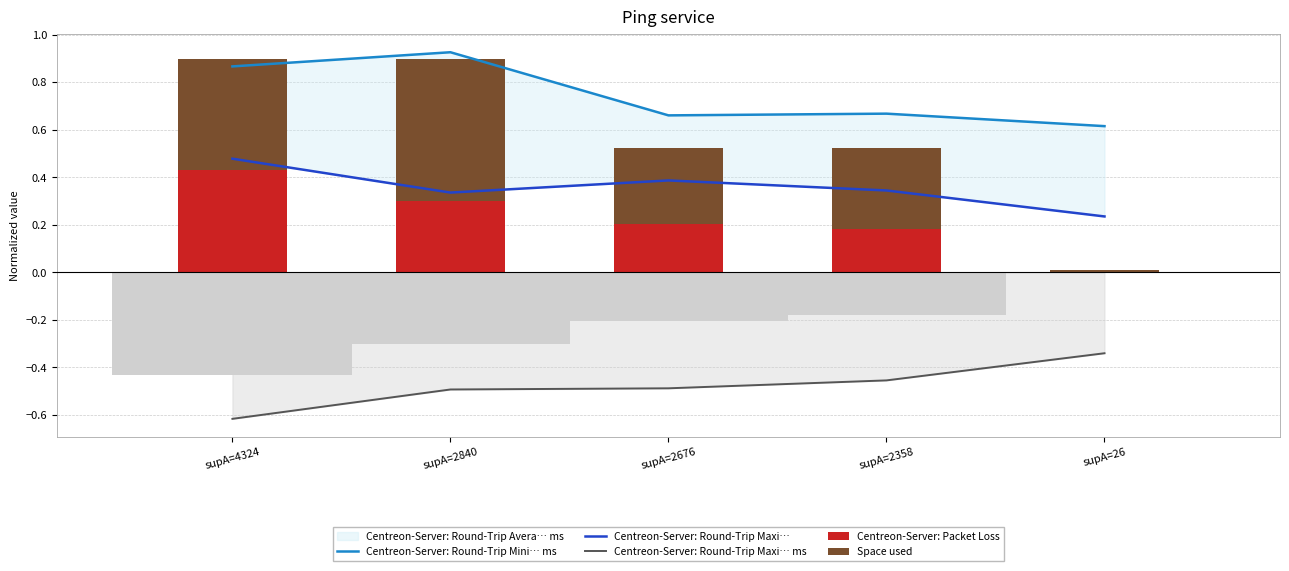

What is the approximate value of Centreon-Server: Round-Trip Mini… ms at supA=2840?

0.9